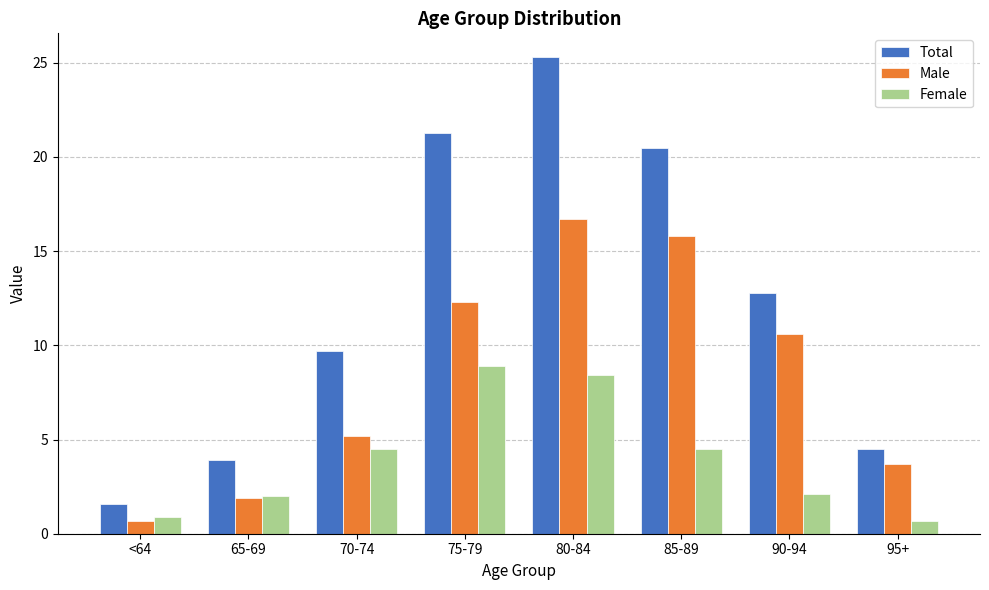

At how many categories does at least one series exceed 0?

8